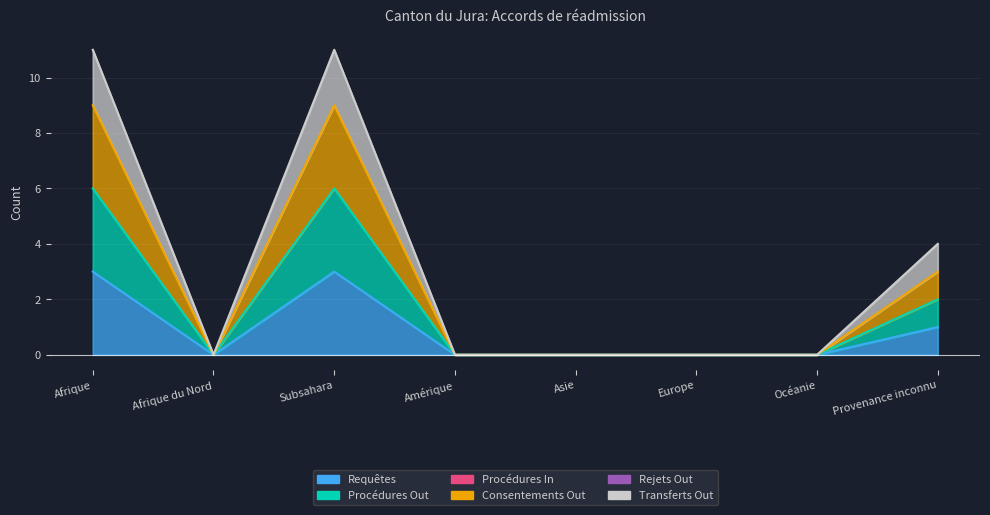

The Consentements Out series shows 5 at Asie. True or false?

False